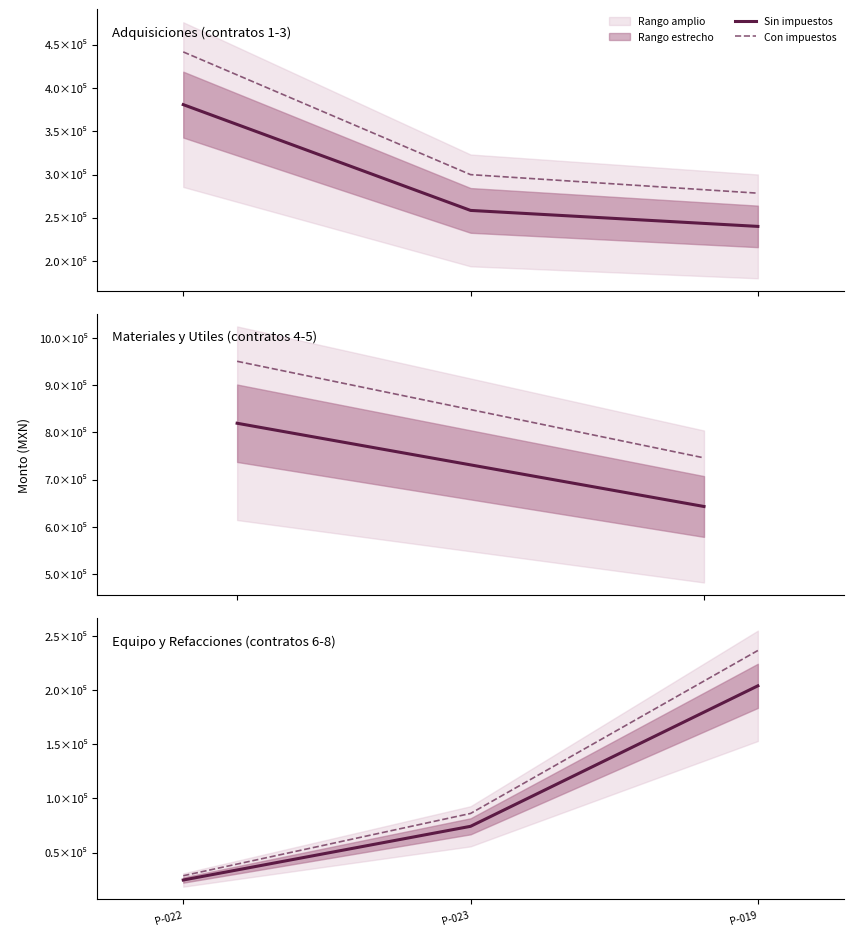

Where is Sin impuestos nearest to the value 114294?

P-023